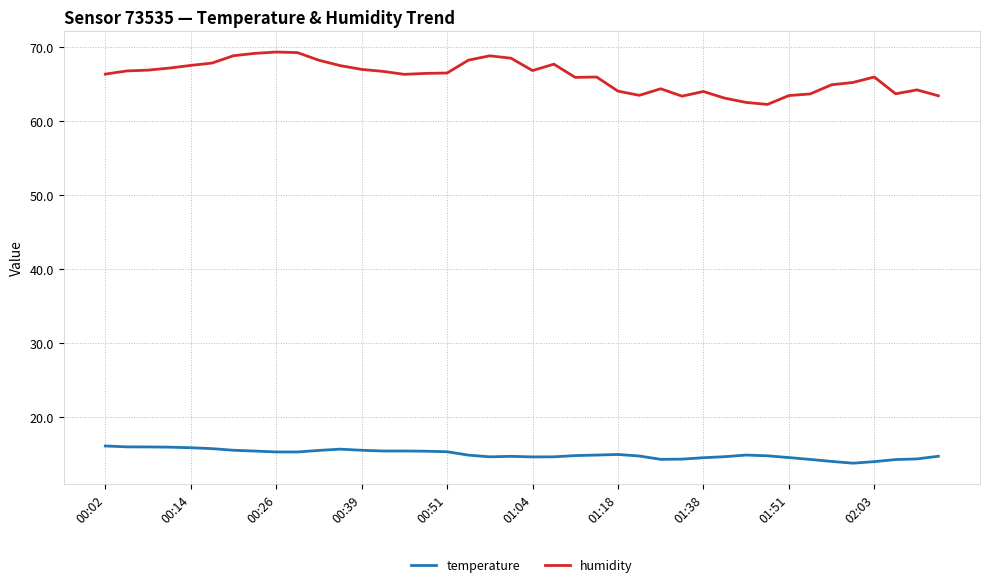

What is the maximum value for humidity?

69.3